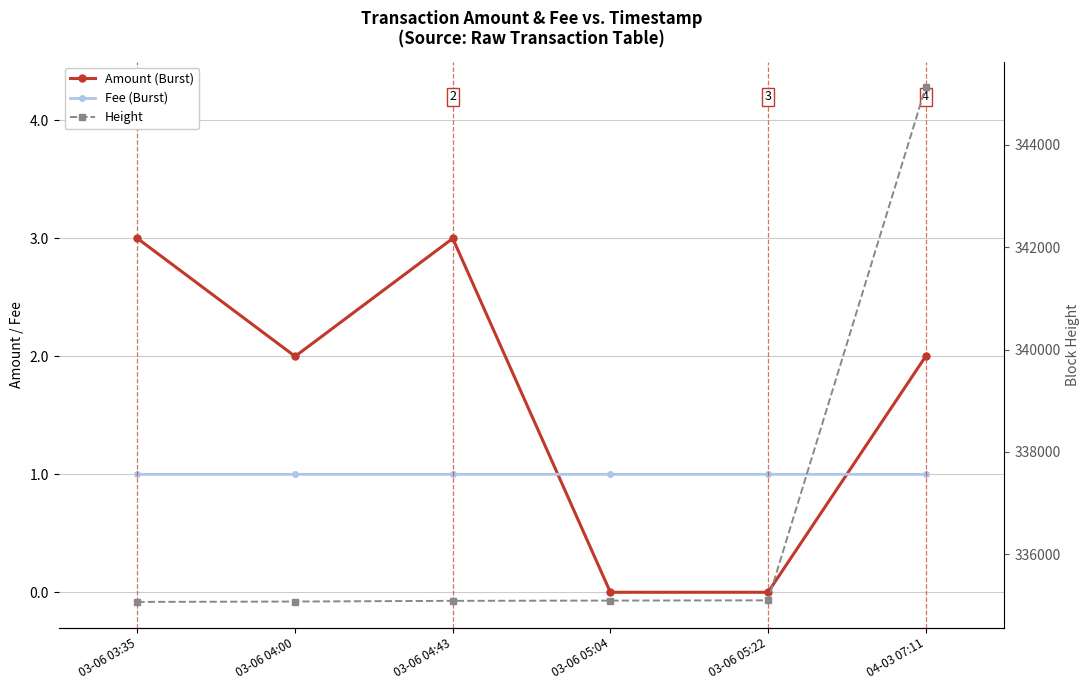

What is the maximum value for Height?

345129.0